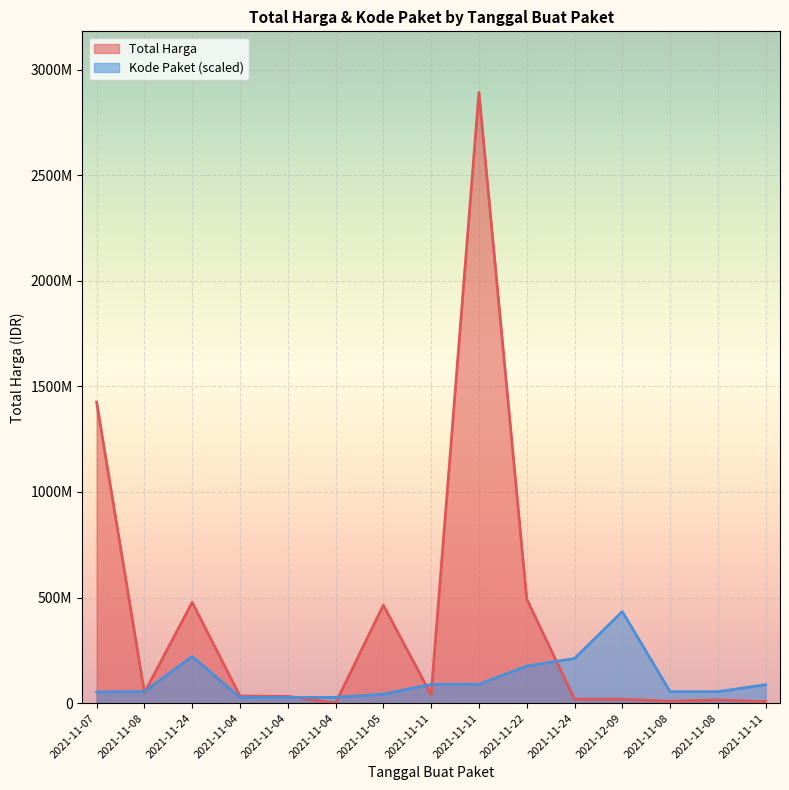

True or false: Kode Paket has a value of 8965782.5 at 2021-11-04.

False